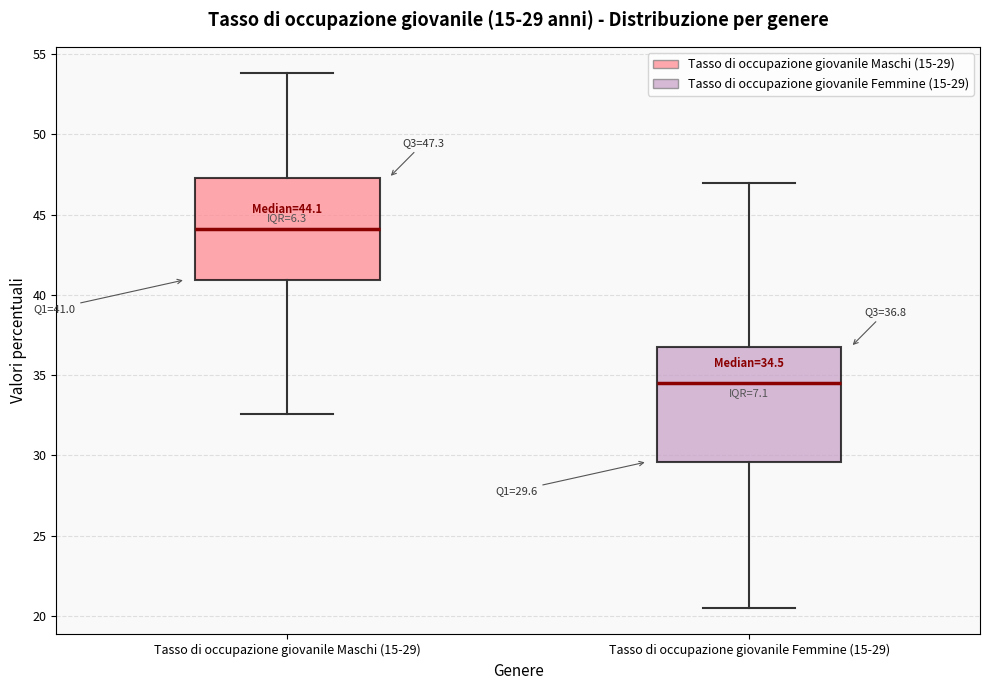

Which box is the tallest, from its lower edge to its upper edge?

Tasso di occupazione giovanile Femmine (15-29)